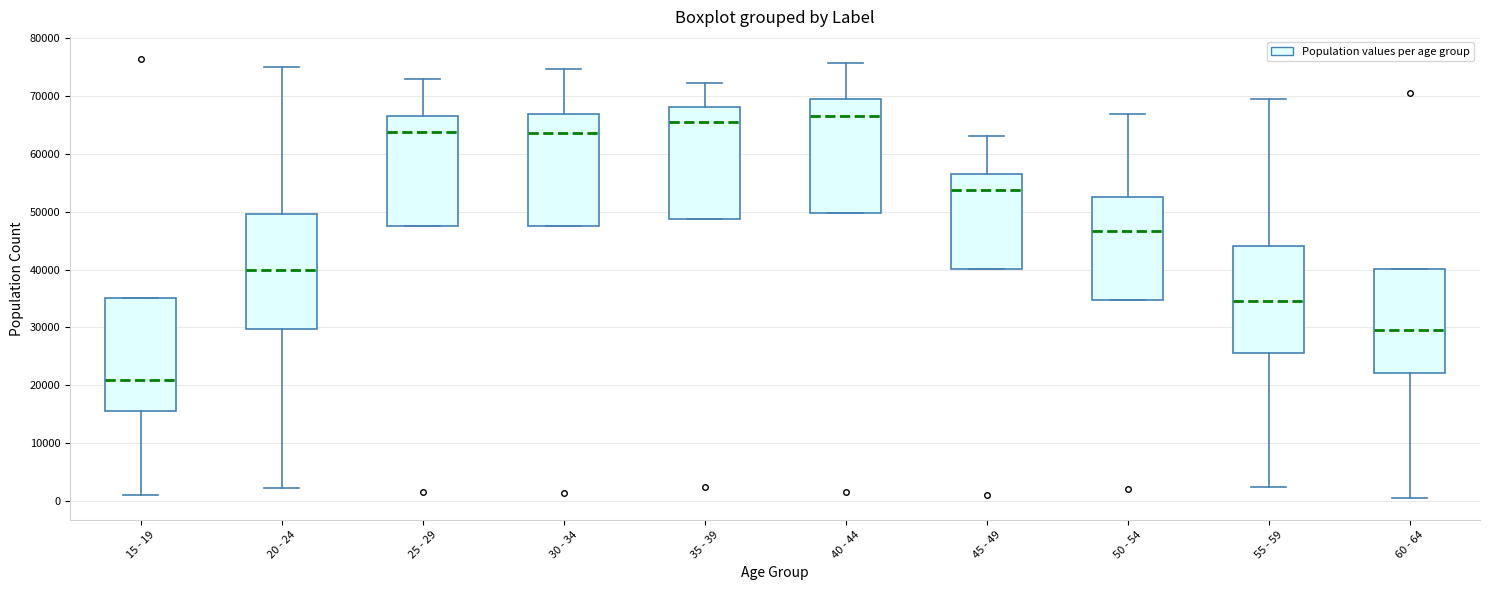

Where is the lower edge of the box for 45 - 49 on the y-axis? The values are not printed on the chart, so give them approximately, as read against the axis.

40000